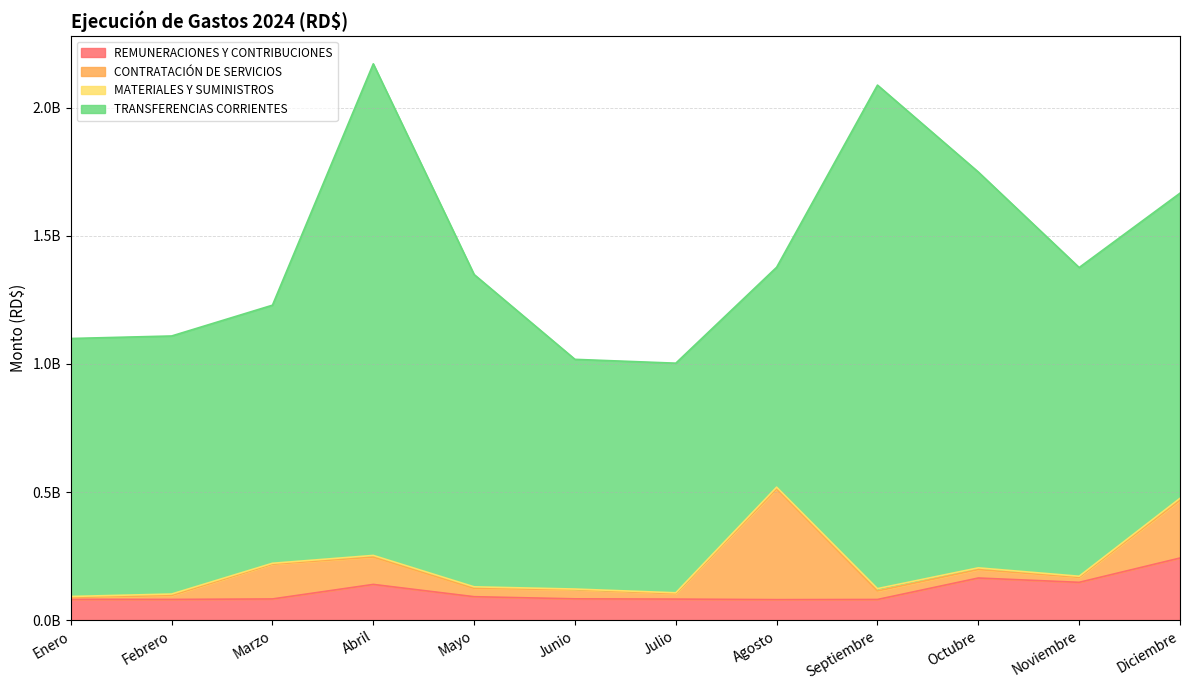

Does the chart have visible grid lines?

Yes